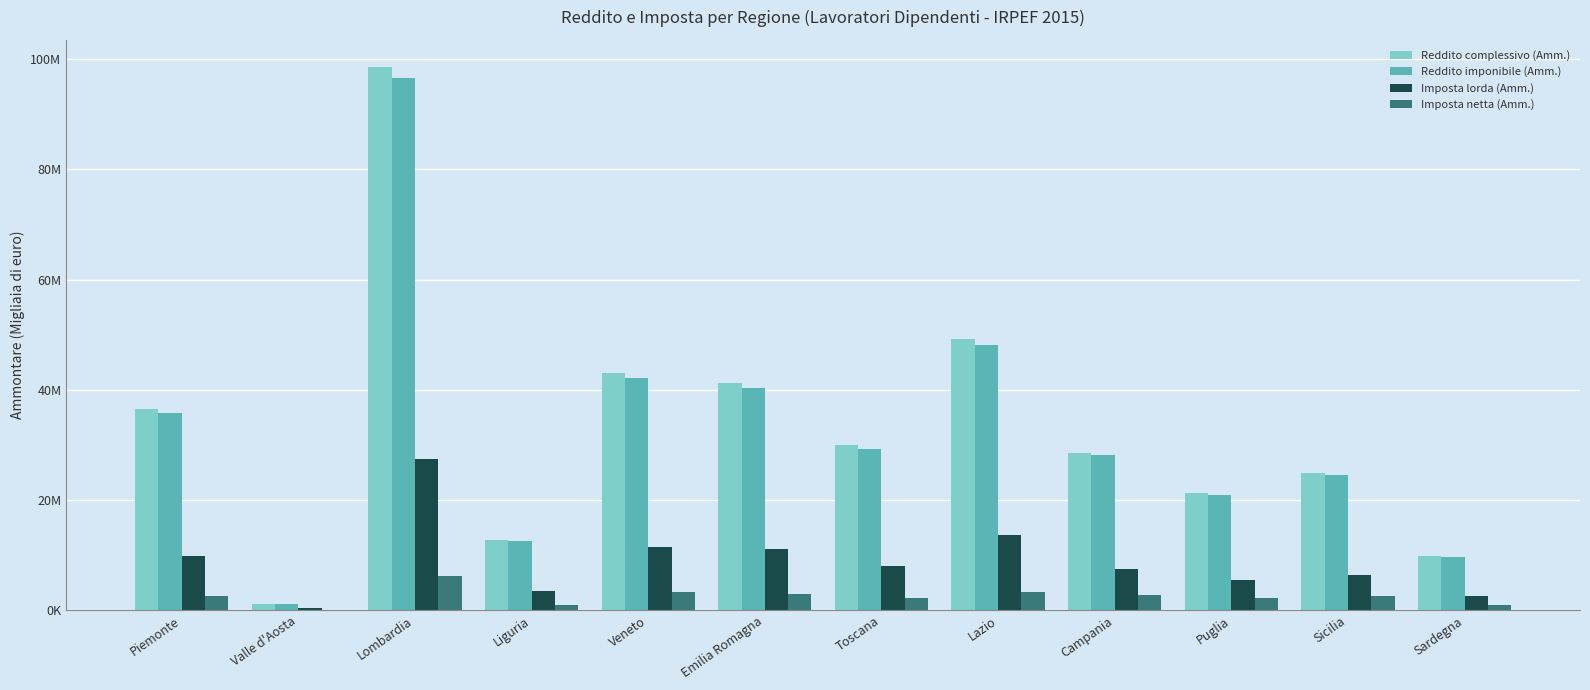

Does the chart contain stacked bars?

No